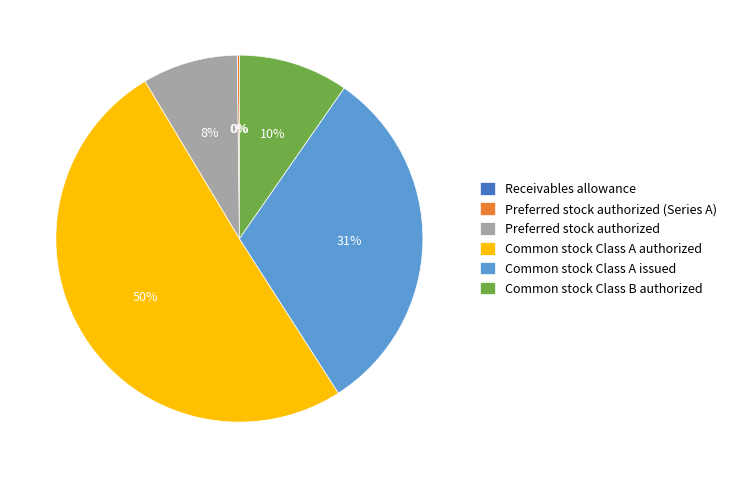

Do Preferred stock authorized and Common stock Class B authorized together represent more than half of the pie?

No